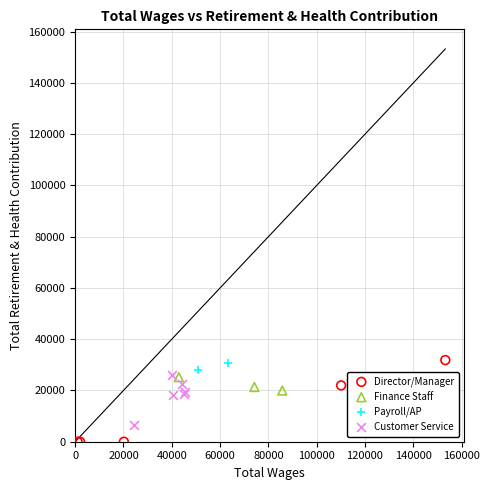

What are all the series names shown in the legend?

Director/Manager, Finance Staff, Payroll/AP, Customer Service